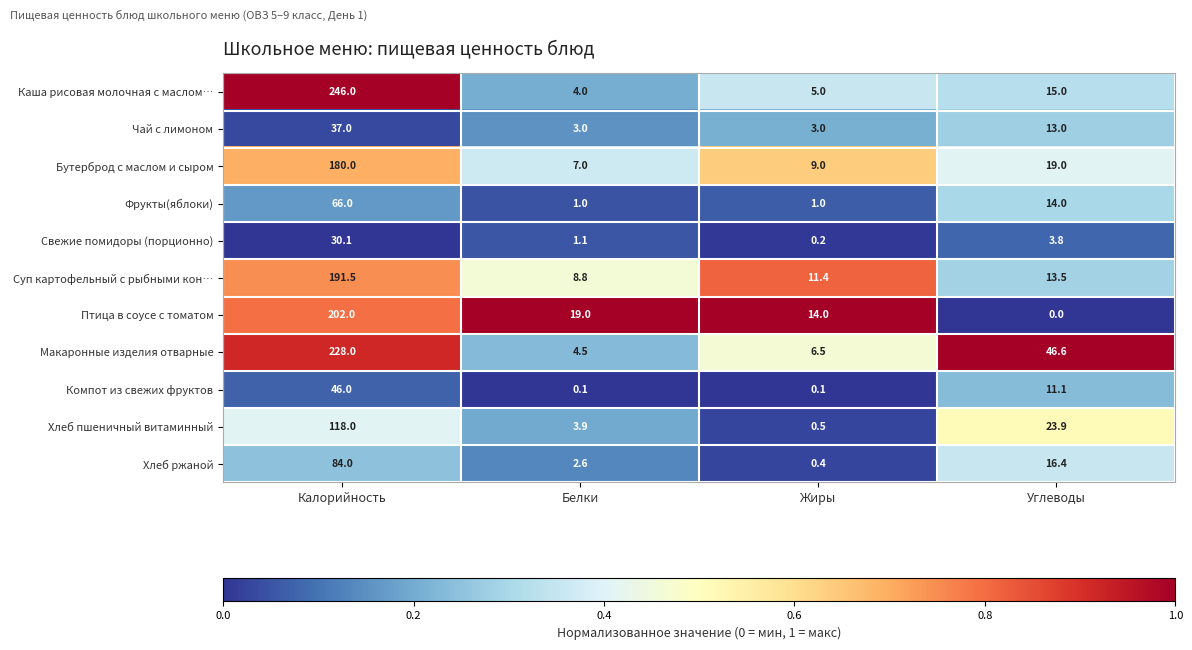

At which category does the chart reach its minimum across all series?

Углеводы